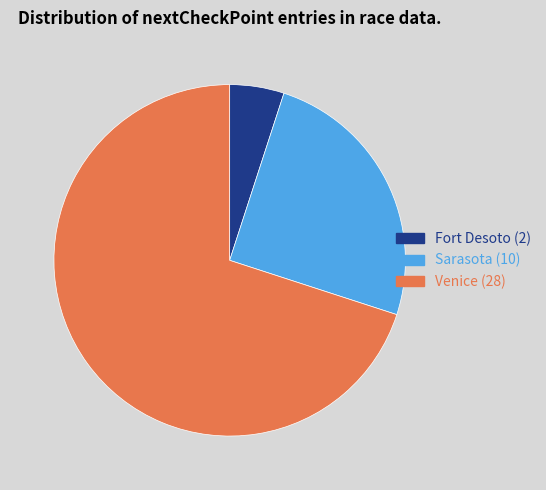

Does any single category account for the majority?

Yes